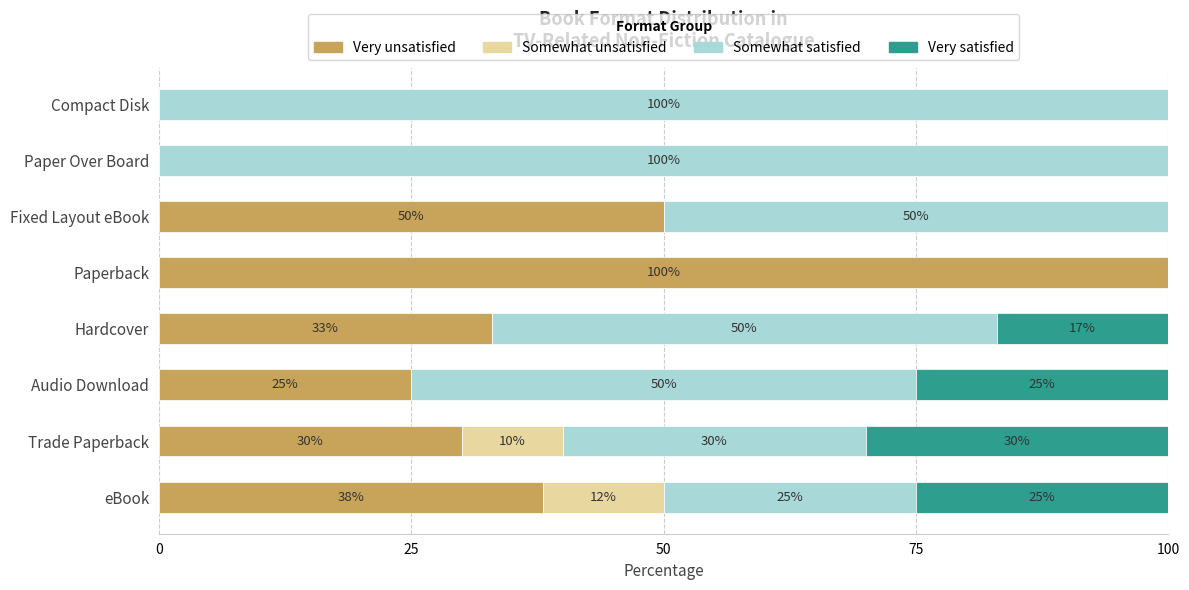

Is it true that Very unsatisfied equals 33 at Hardcover?

True